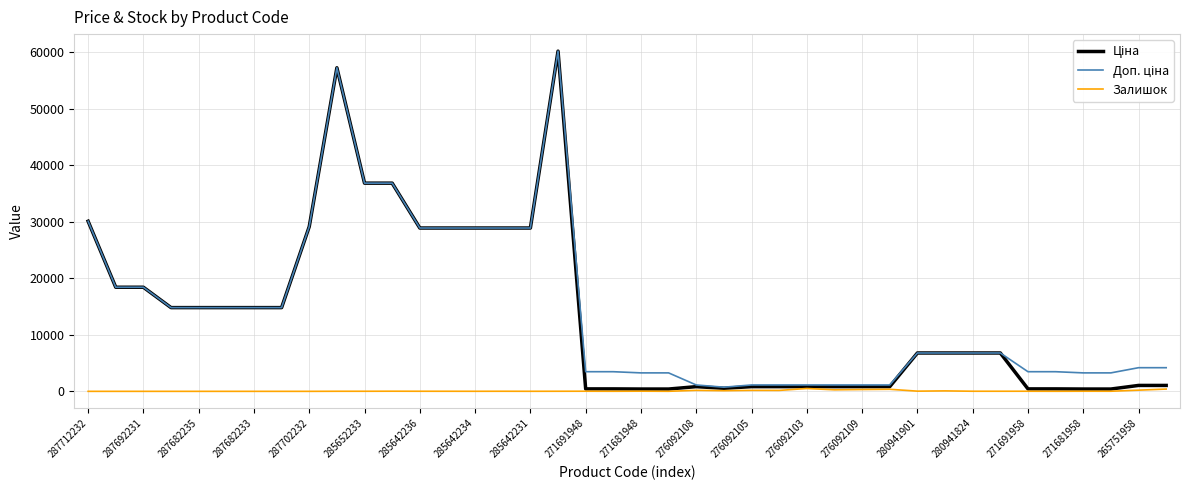

Does the chart display data point markers on the line(s)?

No